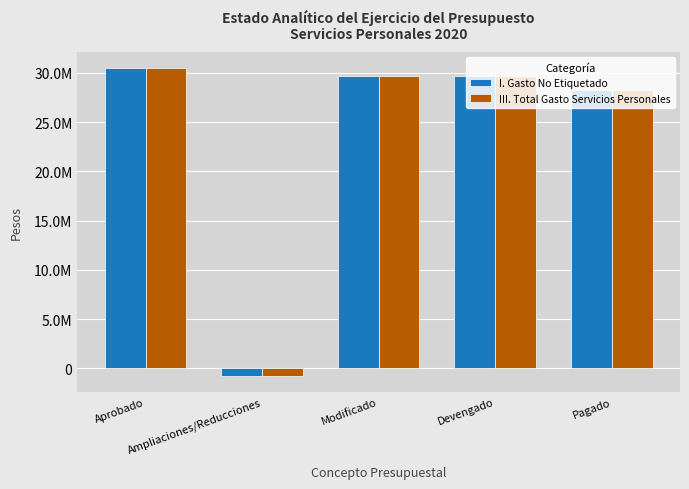

Does the chart contain stacked bars?

No